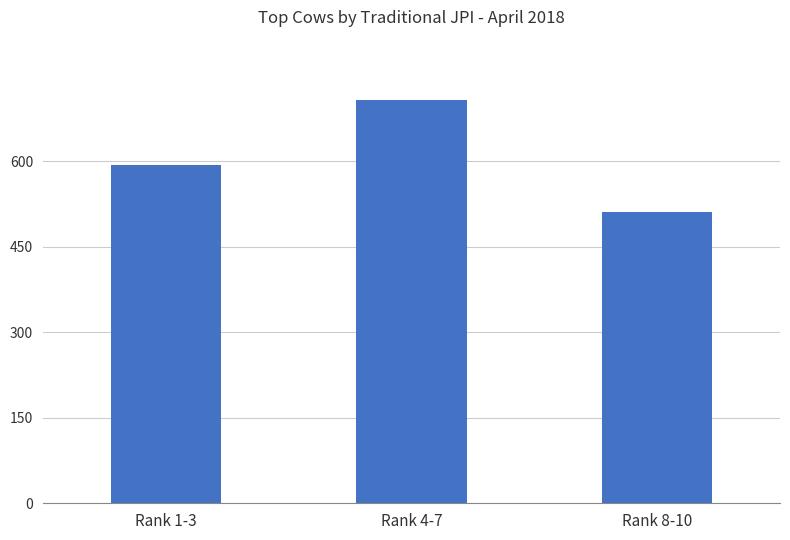

What is the smallest value displayed?

511